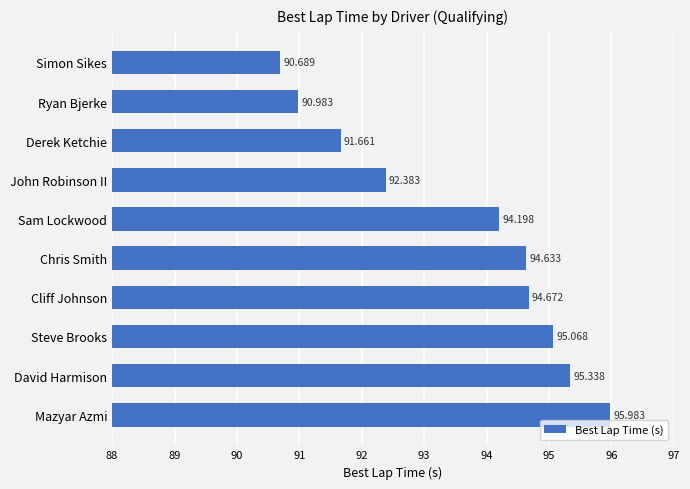

Which has a higher value, David Harmison or John Robinson II?

David Harmison